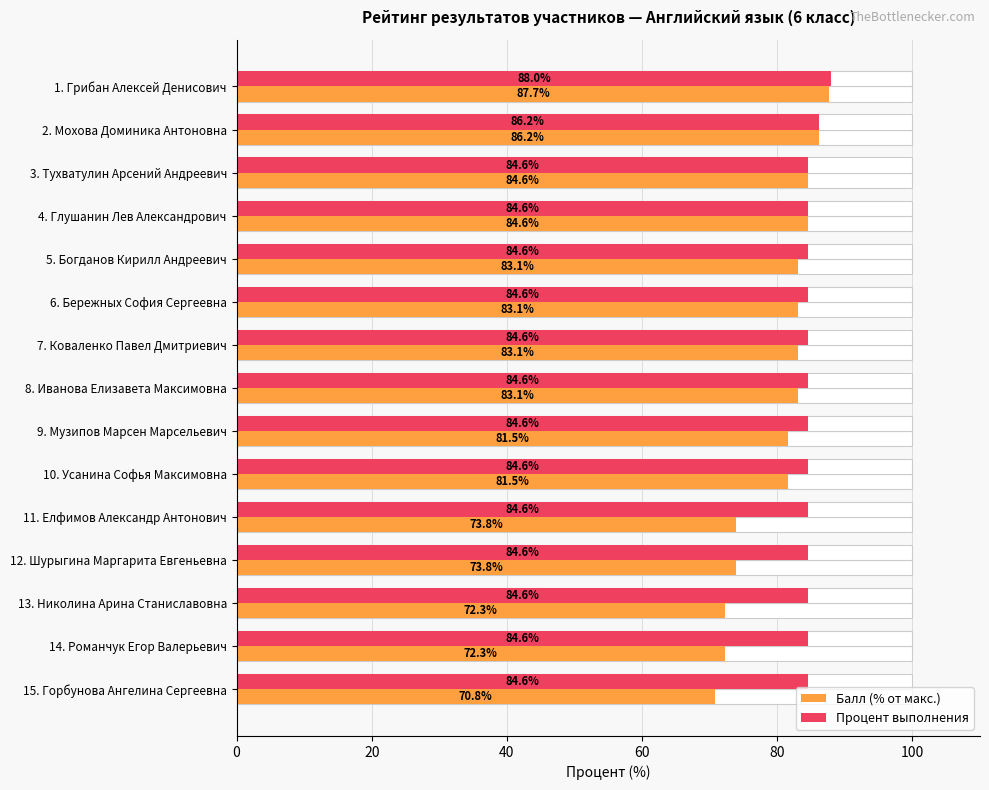

Which series changed the most between 9. Музипов Марсен Марсельевич and 10. Усанина Софья Максимовна?

Балл (% от макс.)